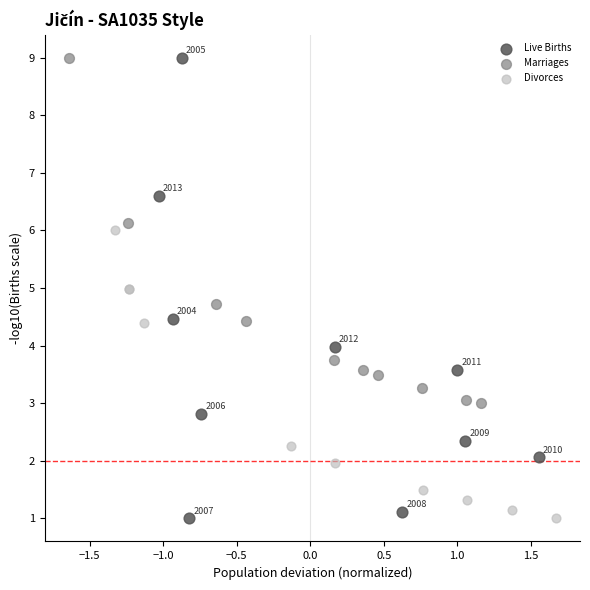

Which series has the largest Y range (max minus min)?

Live Births